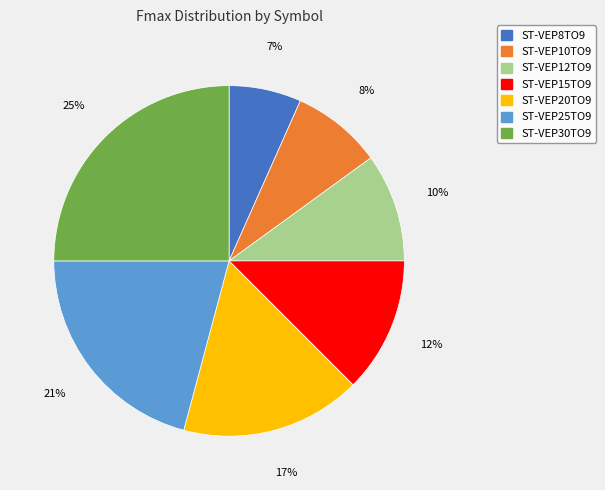

Rank the categories by value from highest to lowest.

ST-VEP30TO9, ST-VEP25TO9, ST-VEP20TO9, ST-VEP15TO9, ST-VEP12TO9, ST-VEP10TO9, ST-VEP8TO9